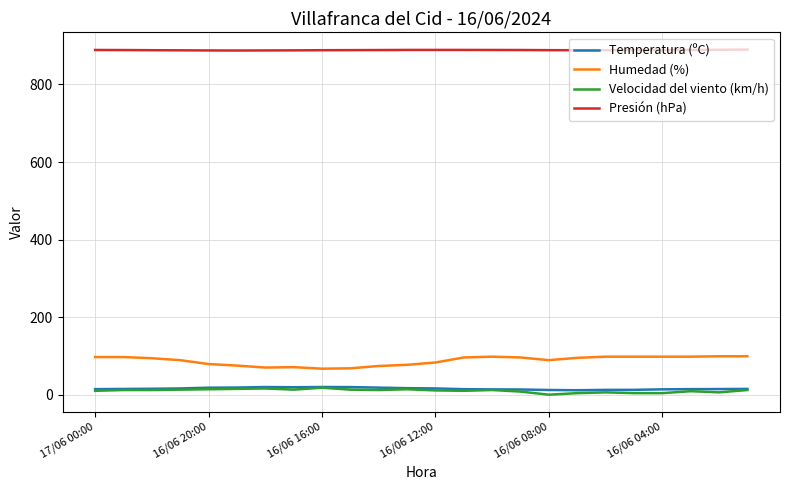

Which series has the largest total across all categories?

Presión (hPa)